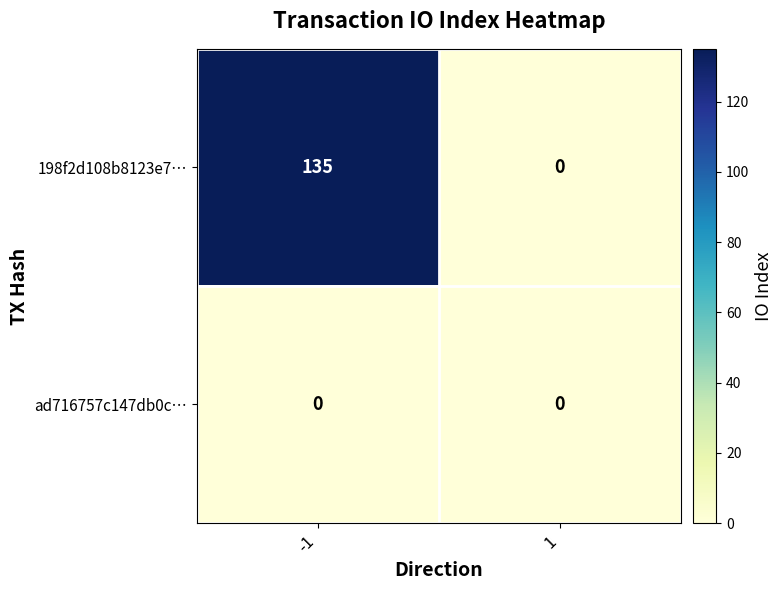

True or false: ad716757c147db0c… has a value of 0 at 1.

True